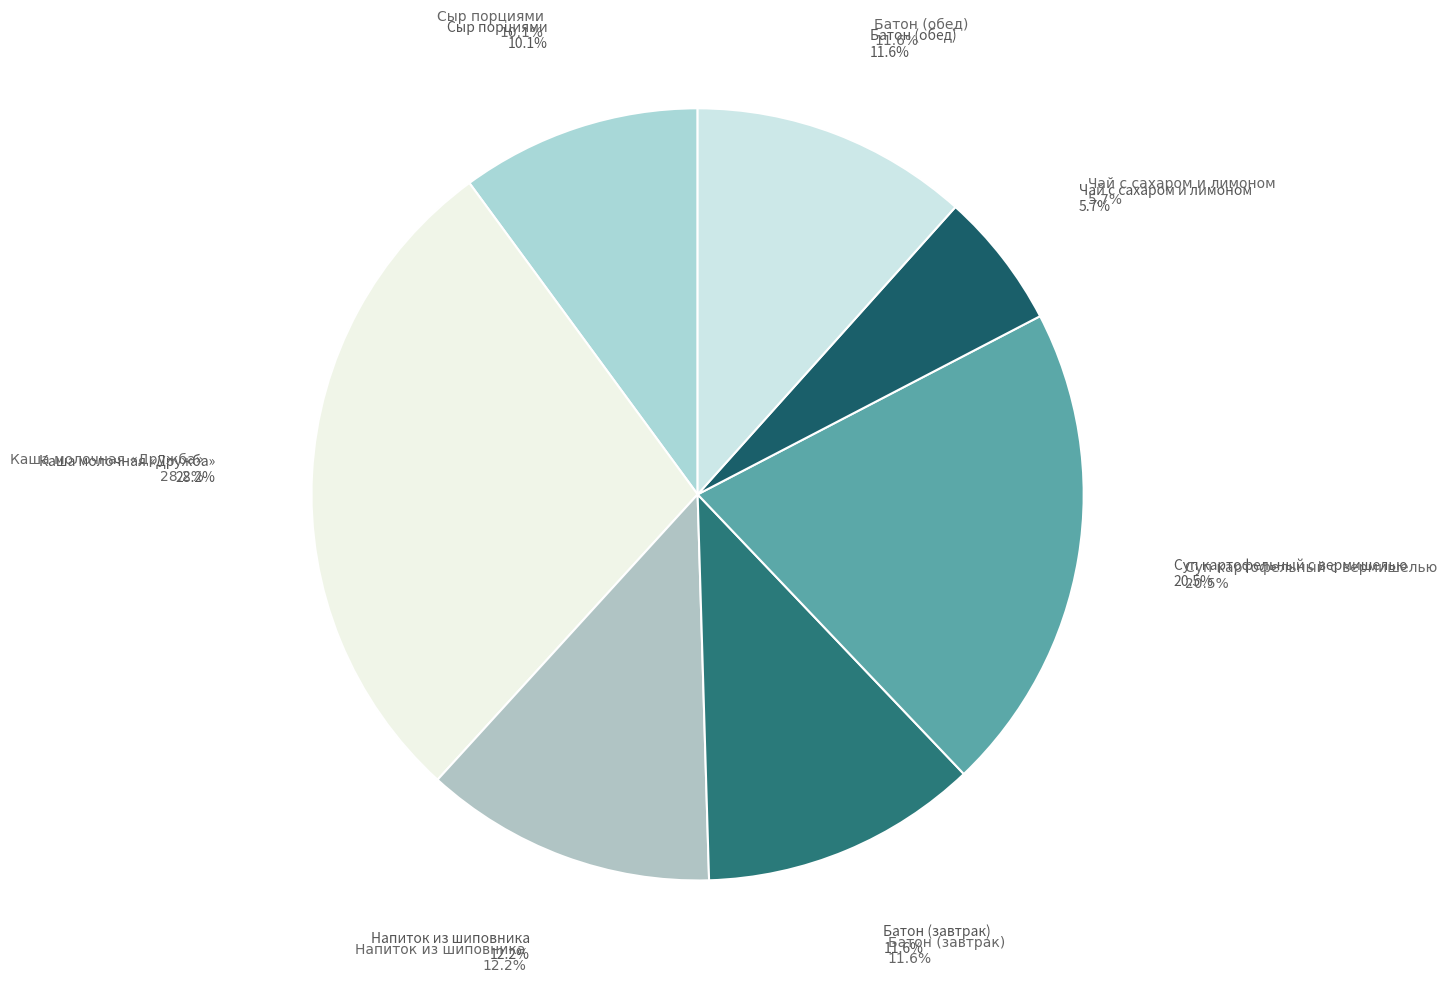

Is it true that Напиток из шиповника is 27% of the pie?

False